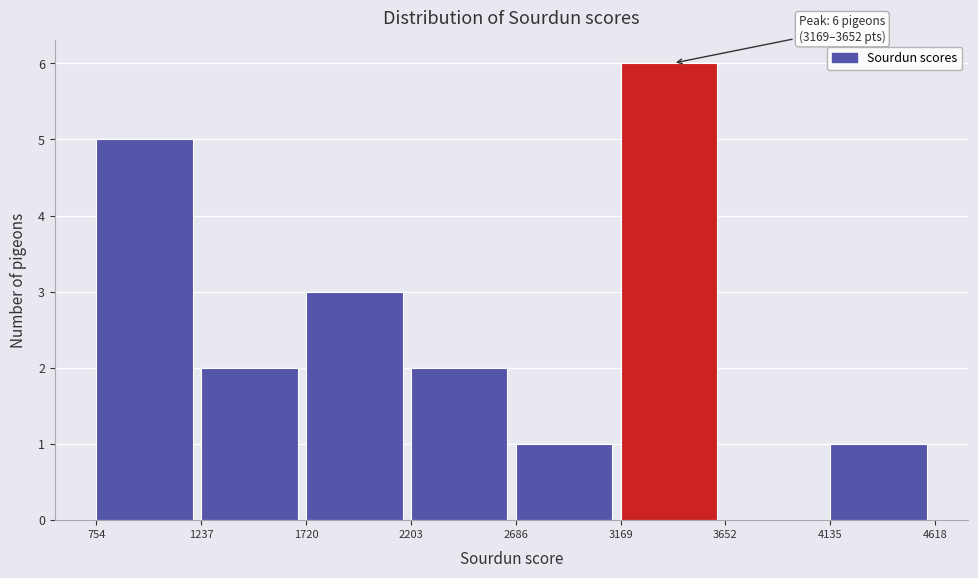

Which range on the x-axis has the tallest bar?

3169 to 3652